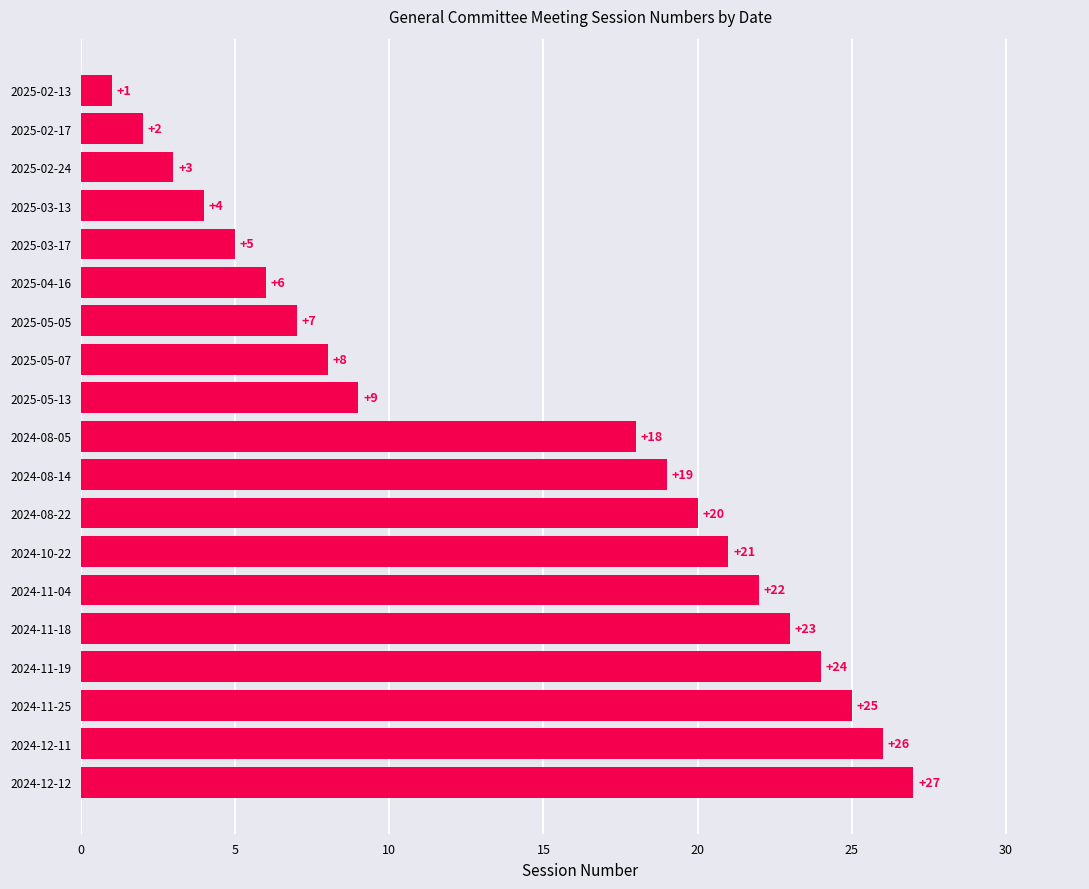

Reading bottom to top, what are all the values shown in this chart?

2024-12-12=27	2024-12-11=26	2024-11-25=25	2024-11-19=24	2024-11-18=23	2024-11-04=22	2024-10-22=21	2024-08-22=20	2024-08-14=19	2024-08-05=18	2025-05-13=9	2025-05-07=8	2025-05-05=7	2025-04-16=6	2025-03-17=5	2025-03-13=4	2025-02-24=3	2025-02-17=2	2025-02-13=1